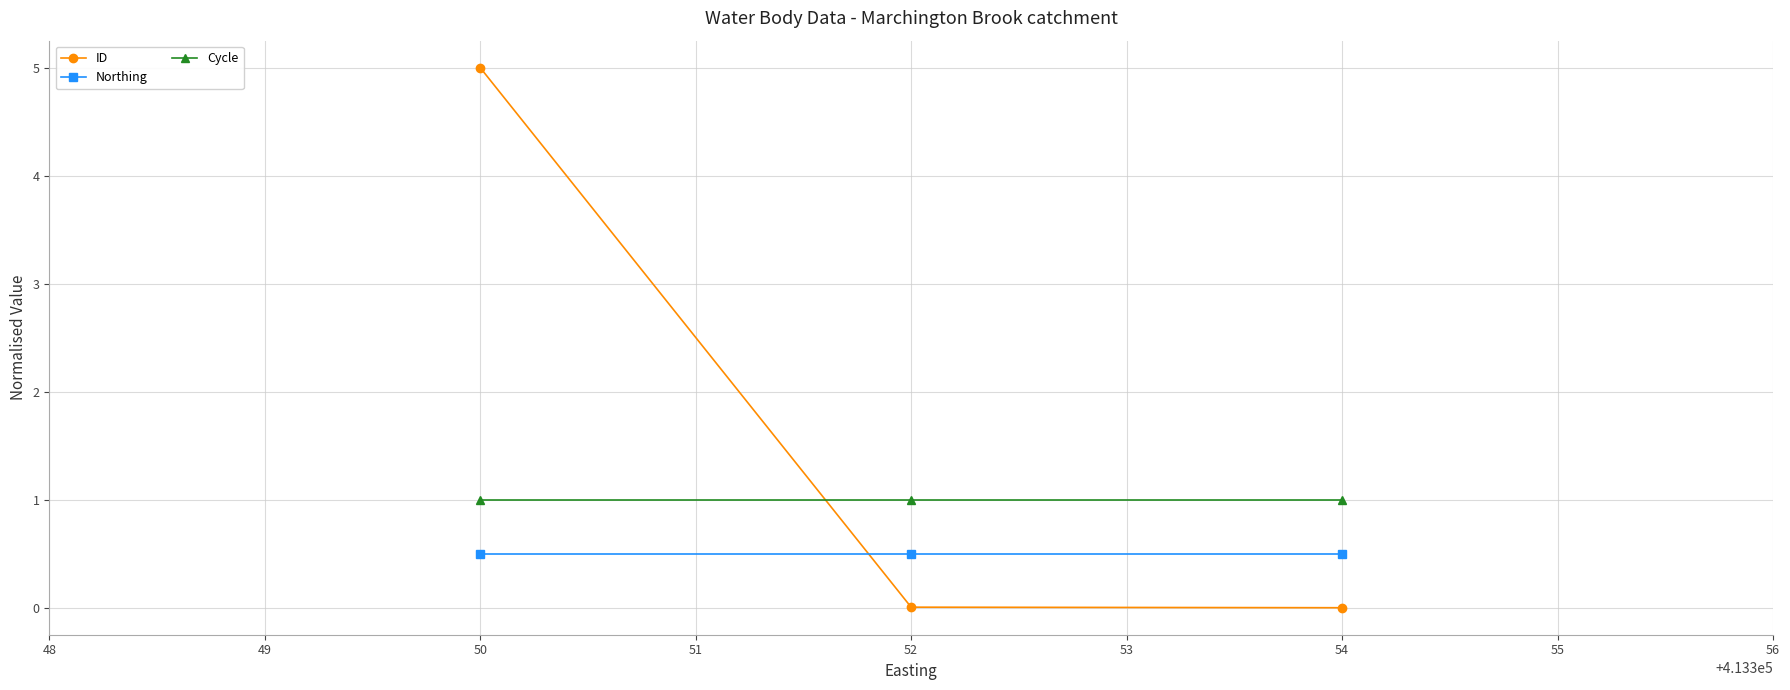

Between 50 and 54, which series saw the biggest shift?

ID